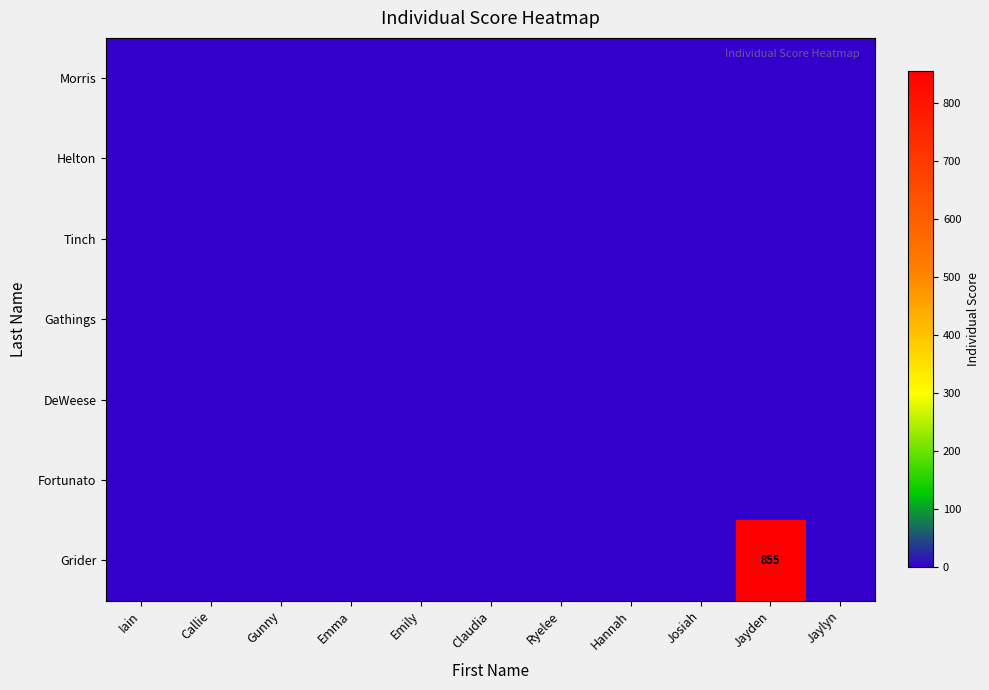

The value of Gathings at Claudia is 0. True or false?

True